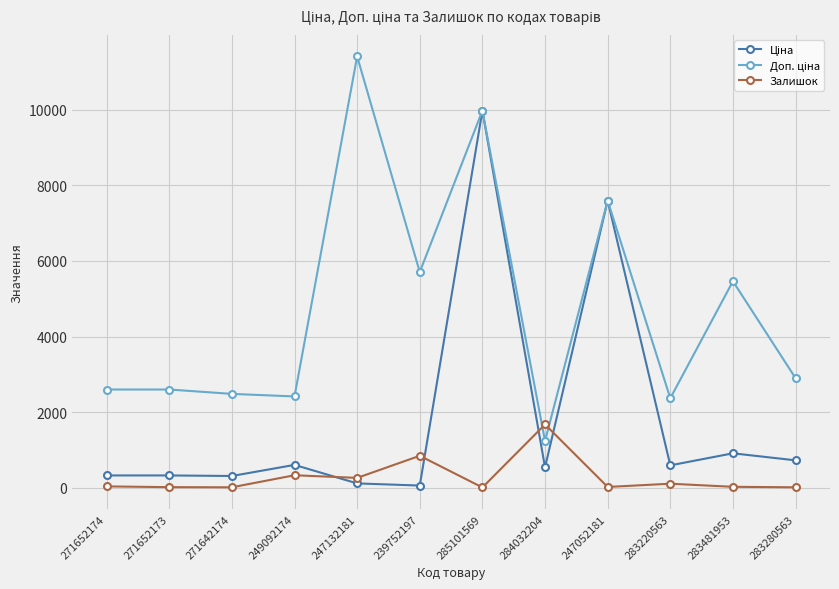

What is the maximum value shown in the chart?

11410.0